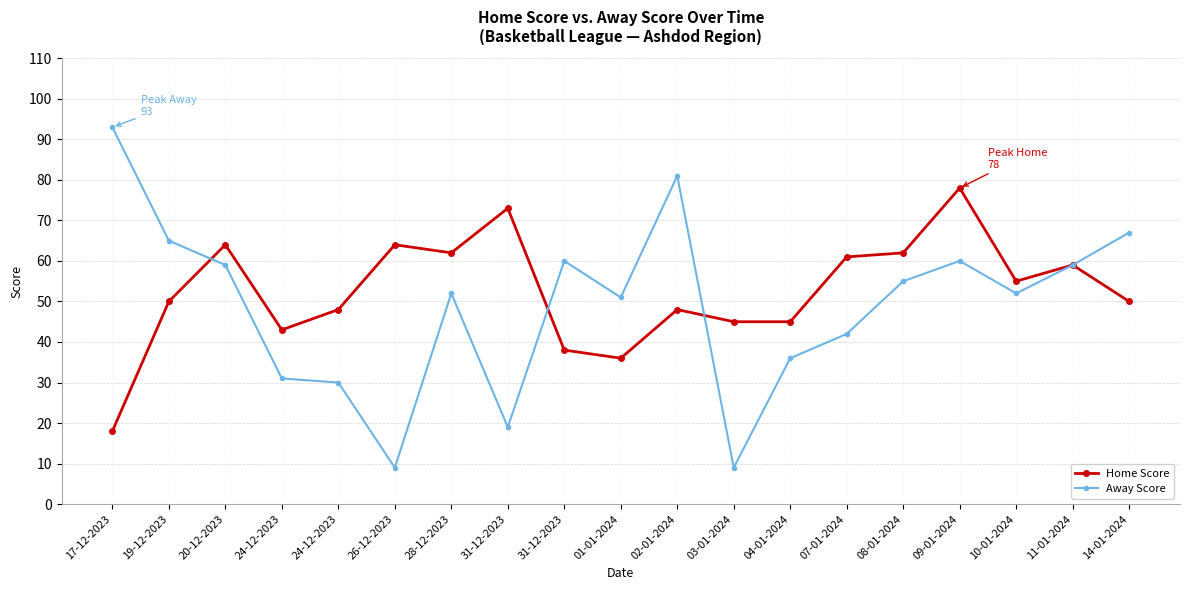

Reading left to right, extract all data points from this chart.

Home Score: 18	50	64	43	48	64	62	73	38	36	48	45	45	61	62	78	55	59	50
Away Score: 93	65	59	31	30	9	52	19	60	51	81	9	36	42	55	60	52	59	67